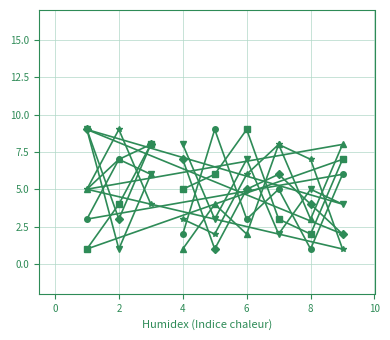

What is the maximum value shown in the chart?

9